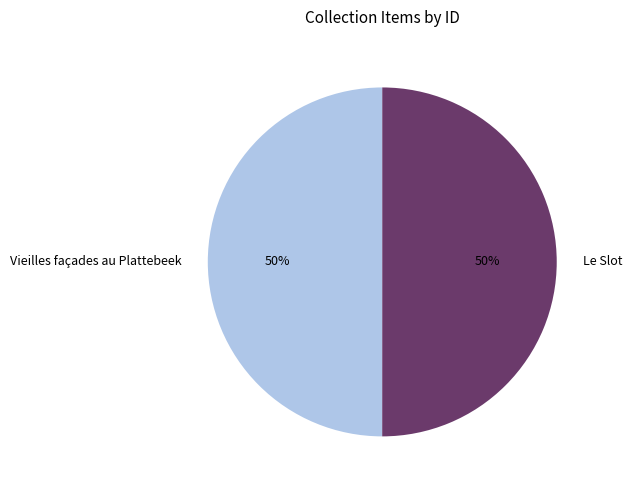

Is the sum of Vieilles façades au Plattebeek and Le Slot greater than half?

Yes